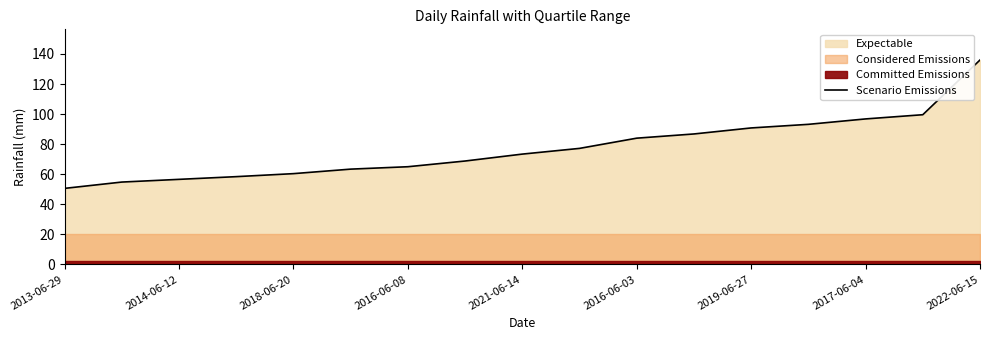

What is the highest value of the Scenario Emissions series?

136.0